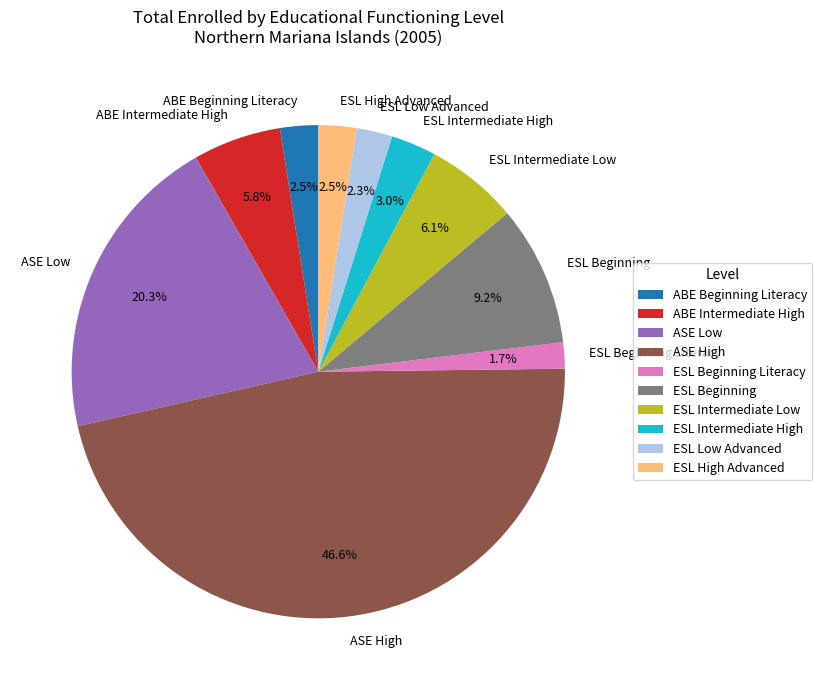

To the nearest percent, what is the difference between the ASE High and ASE Low slice percentages?

26%